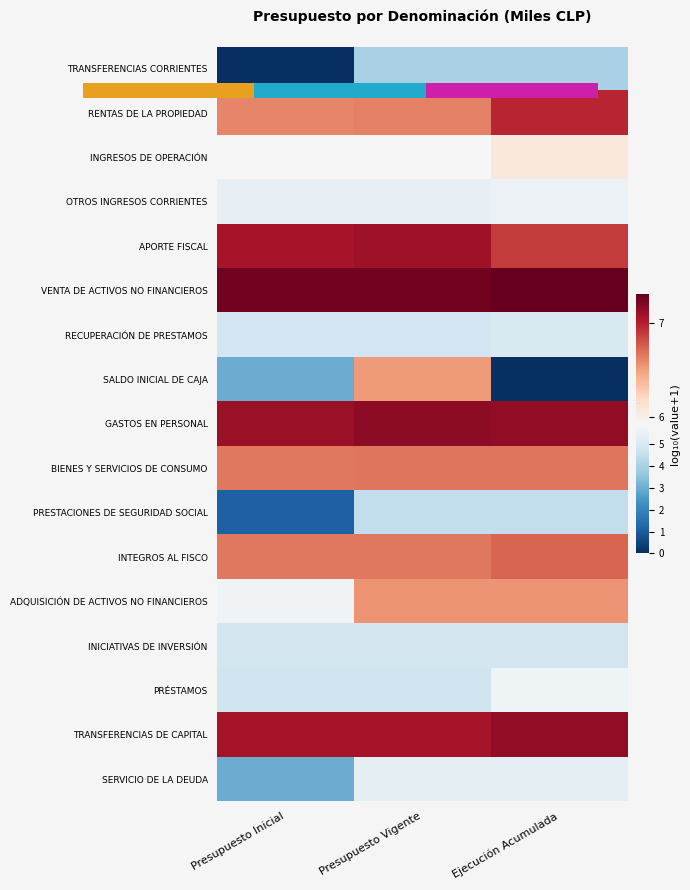

Which series has the largest total across all categories?

VENTA DE ACTIVOS NO FINANCIEROS